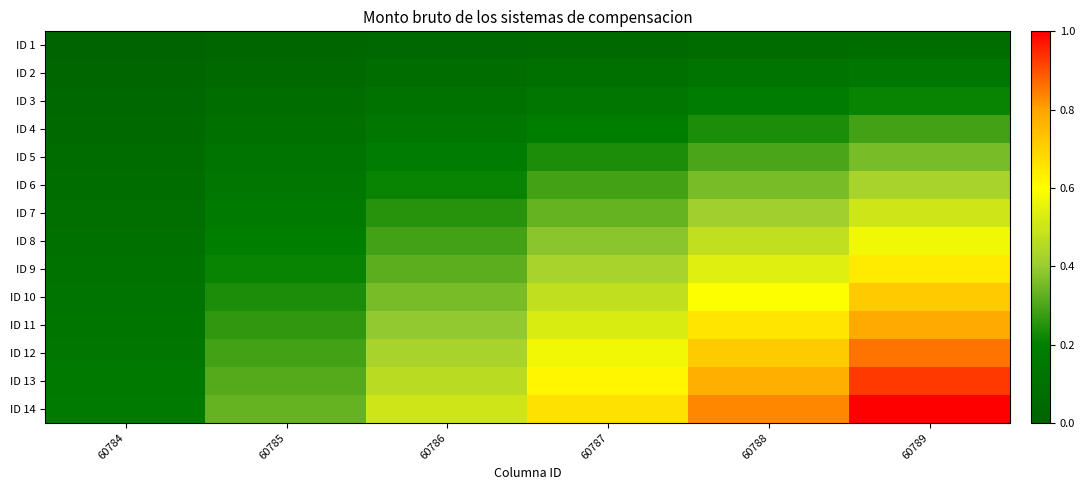

Between 60786 and 60788, which series saw the biggest shift?

ID 14